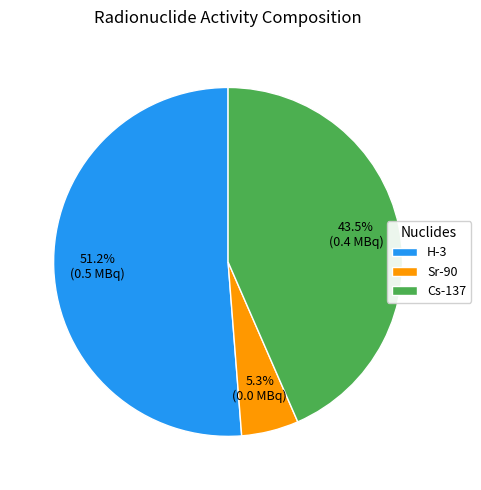

Is H-3 the majority of the pie?

Yes